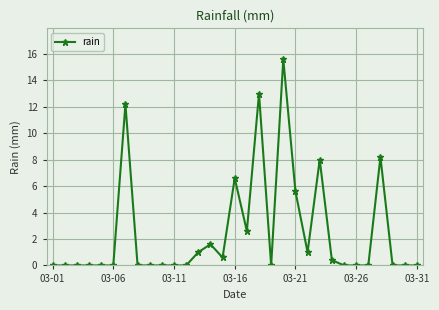

What is the average value?

2.5